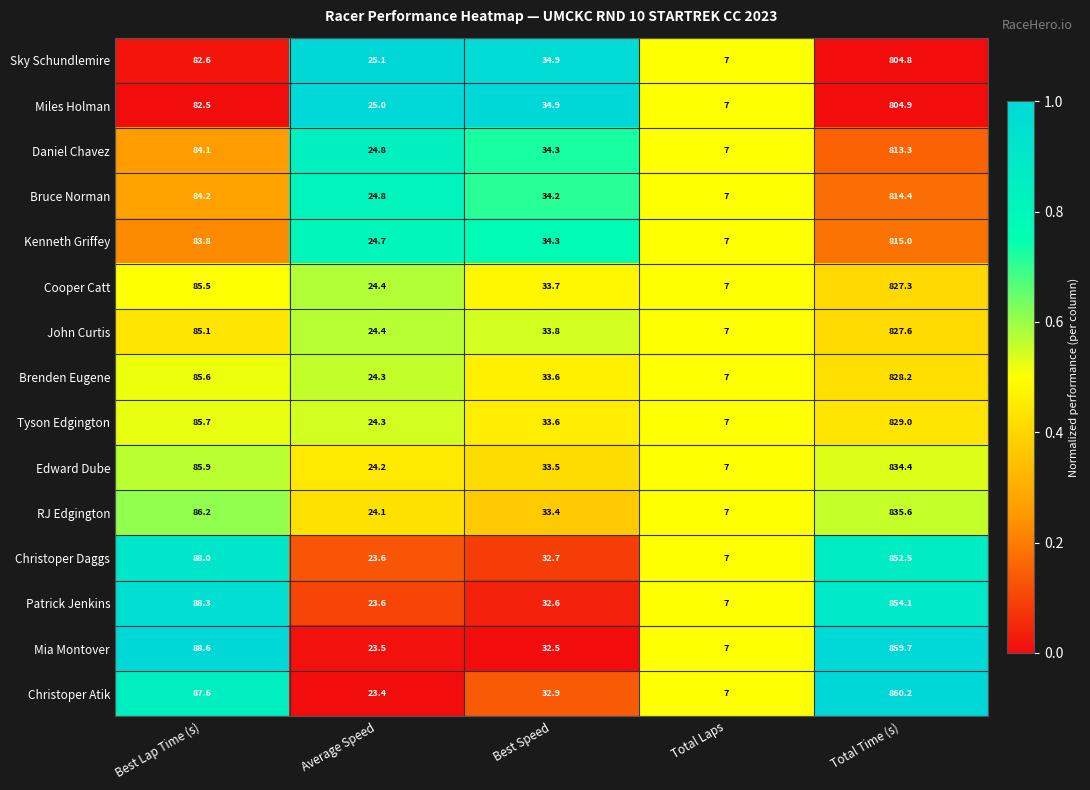

Count the number of categories in the chart.

5